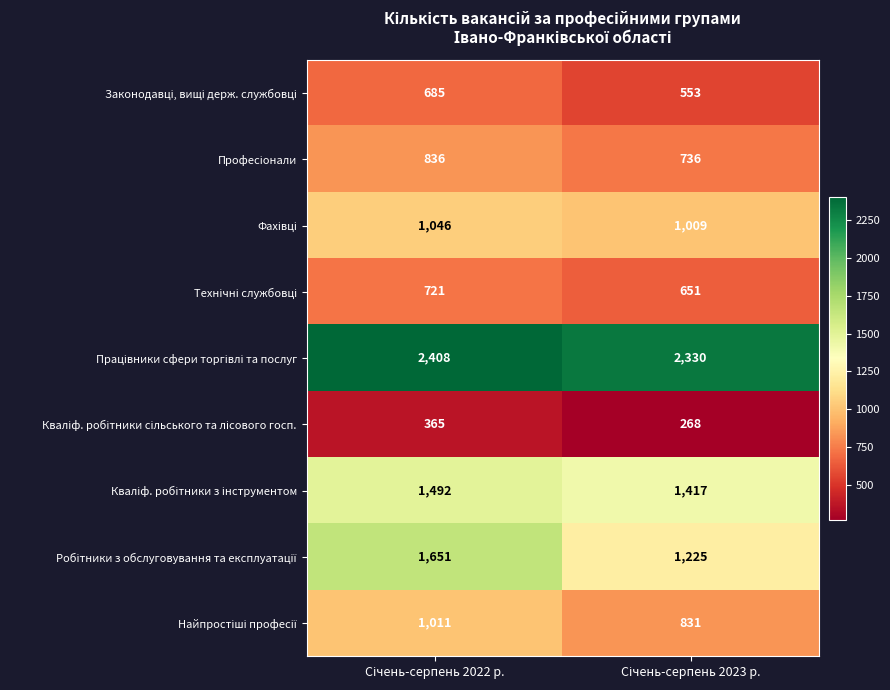

What is the greatest value displayed?

2408